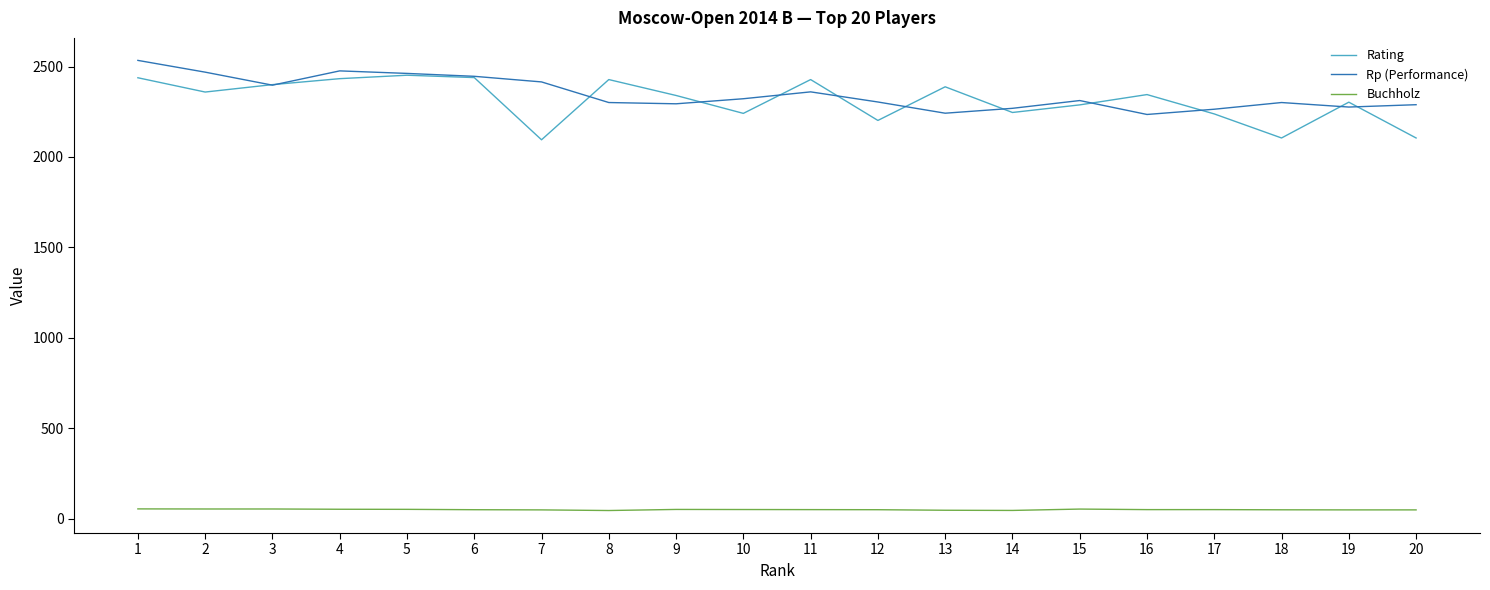

Is this an area chart (filled region under the line)?

No